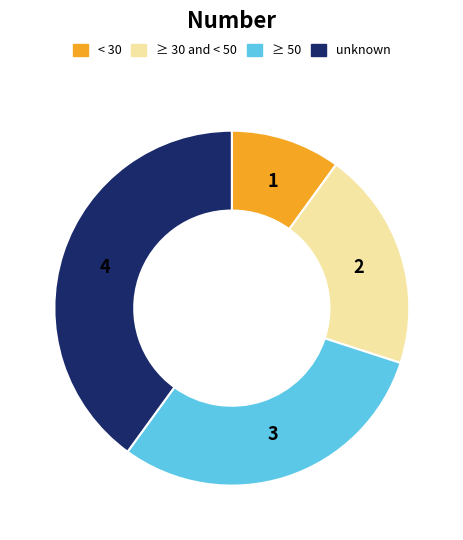

Is there a majority slice in this chart?

No